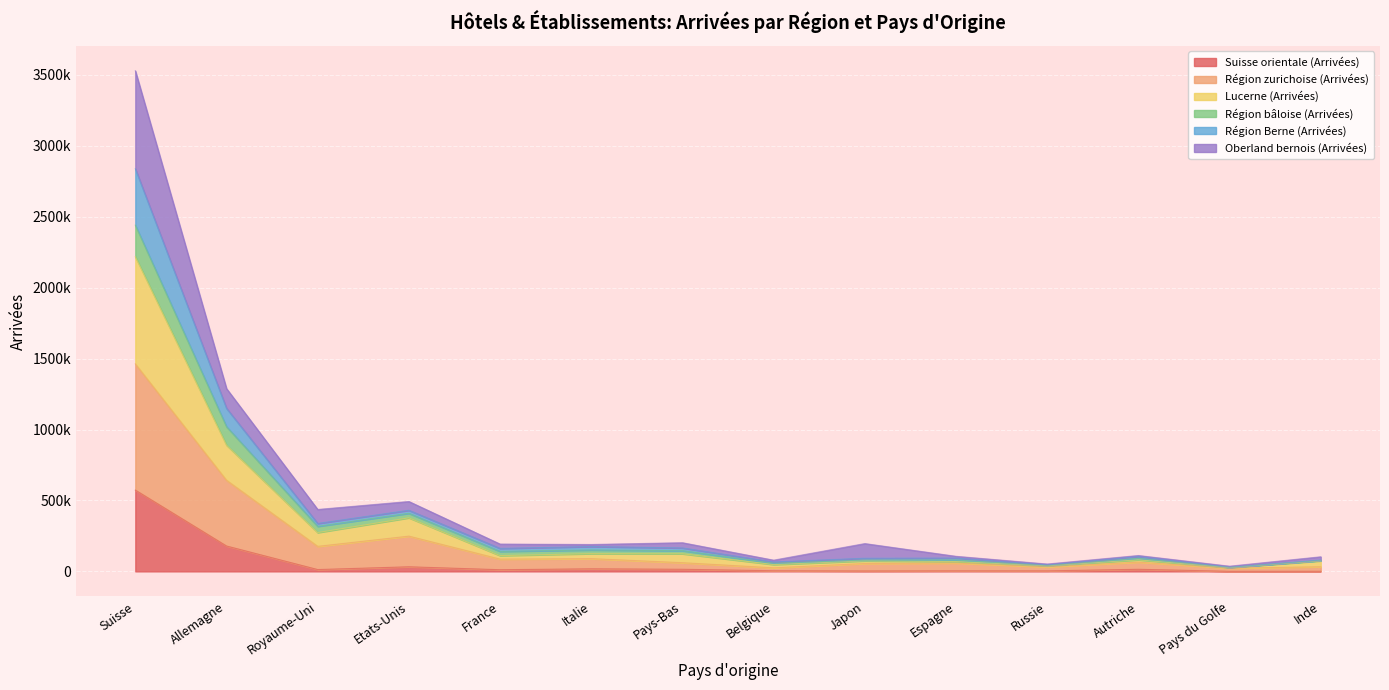

At which category does Lucerne (Arrivées) reach its first local valley?

Royaume-Uni